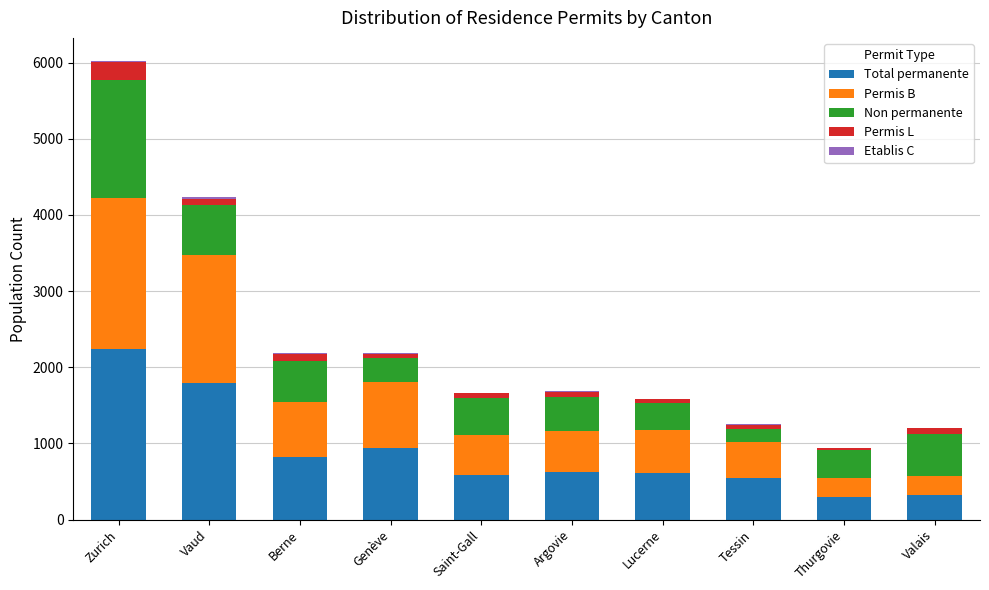

At which category is the sum across all series the highest?

Zurich